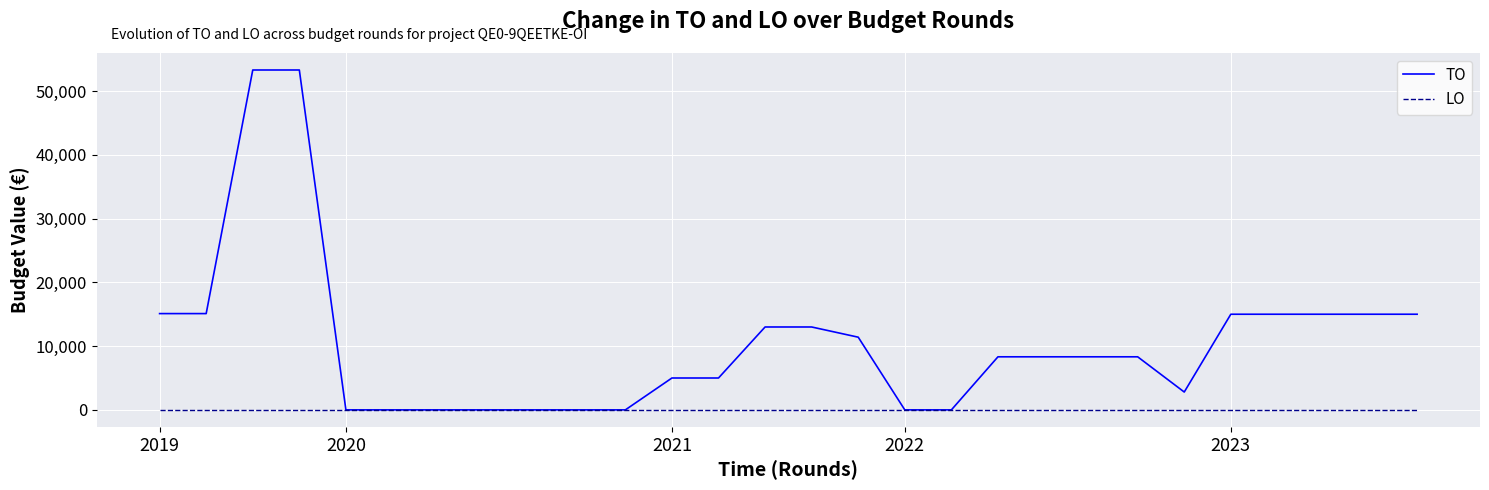

What is the greatest value displayed?

53300